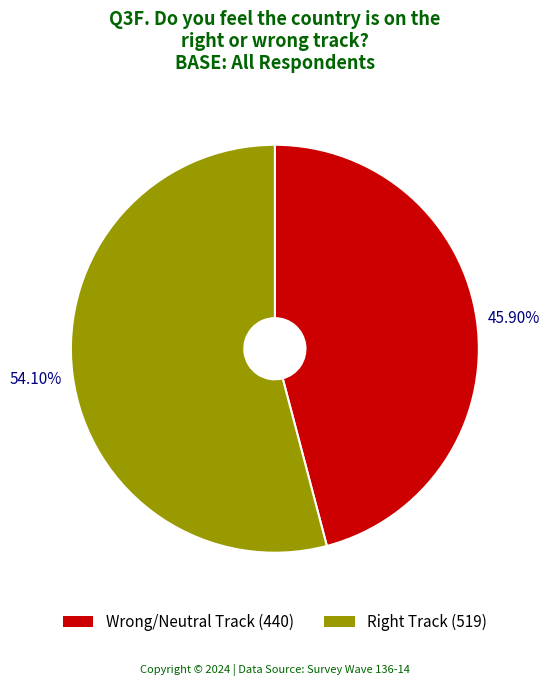

Which category has the smallest portion of the pie?

Wrong/Neutral Track (440)